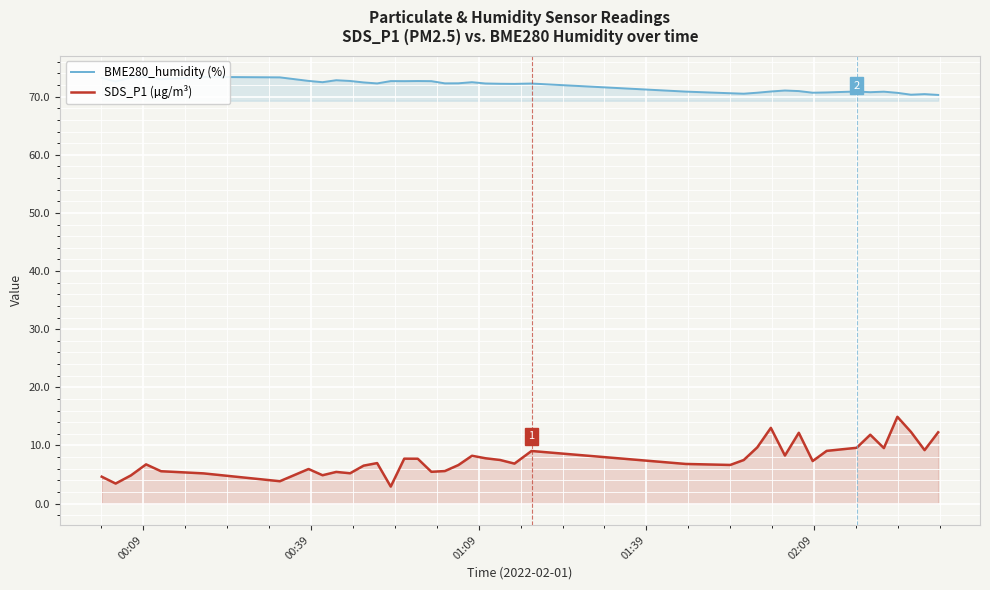

What is the smallest value displayed?

2.9